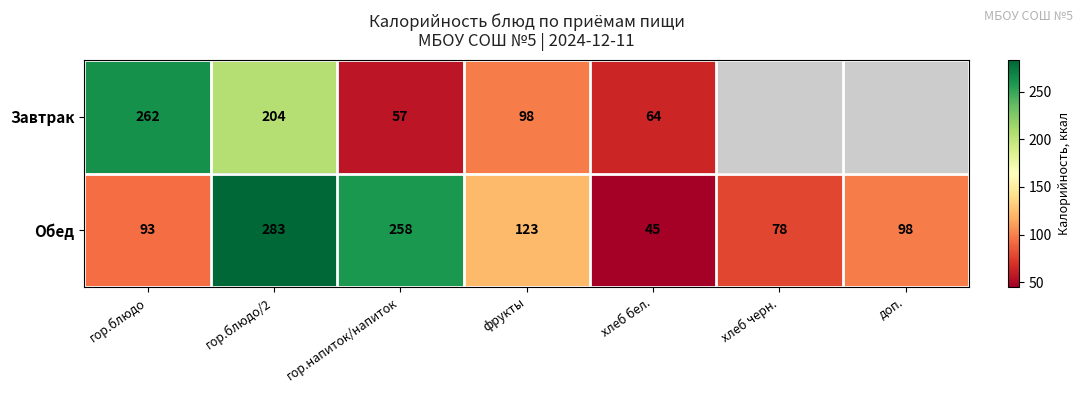

What is the difference between the highest and lowest values at гор.блюдо/2?

79